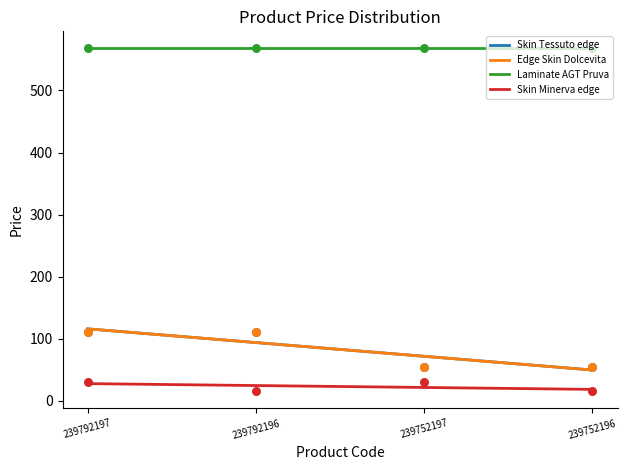

At which category is the sum across all series the highest?

239792197